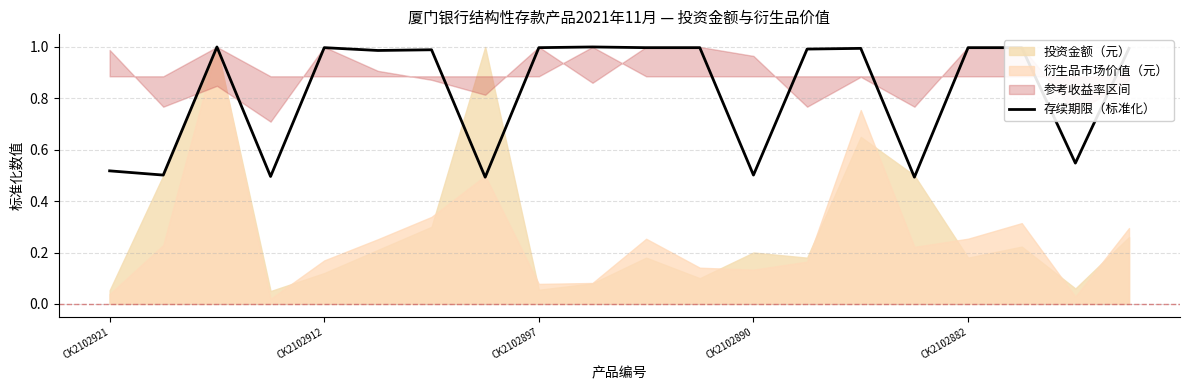

What is the sum of all values?

16.5